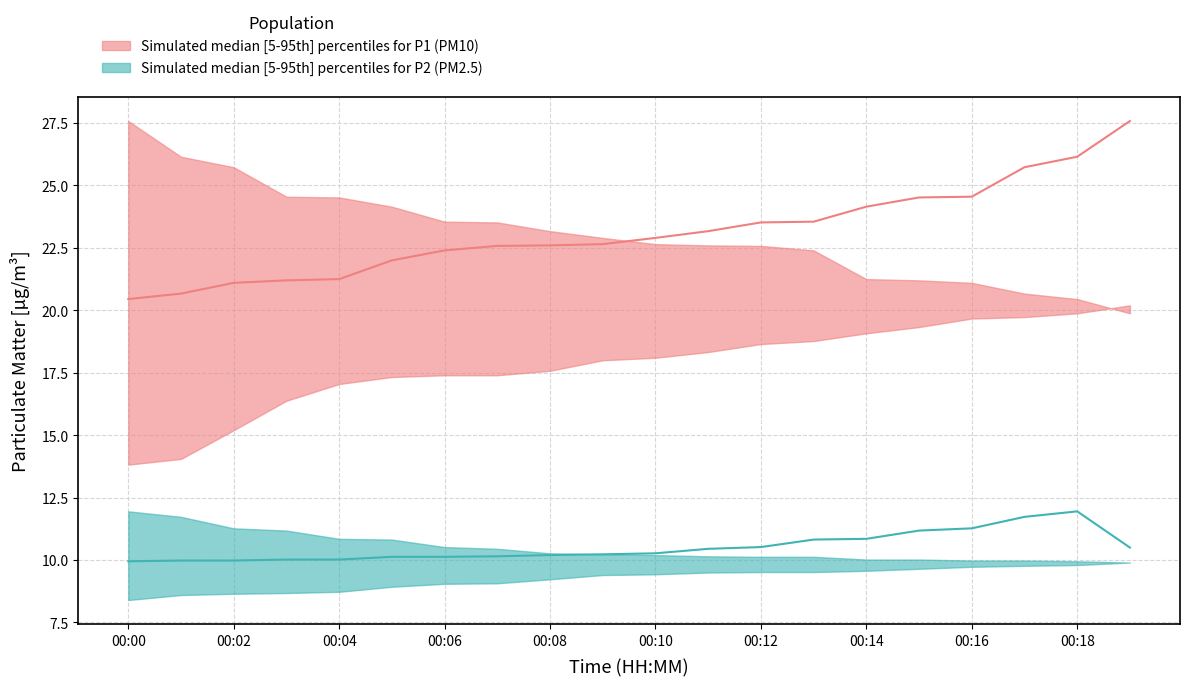

What is the approximate value of P2_95th at 00:12?

10.1